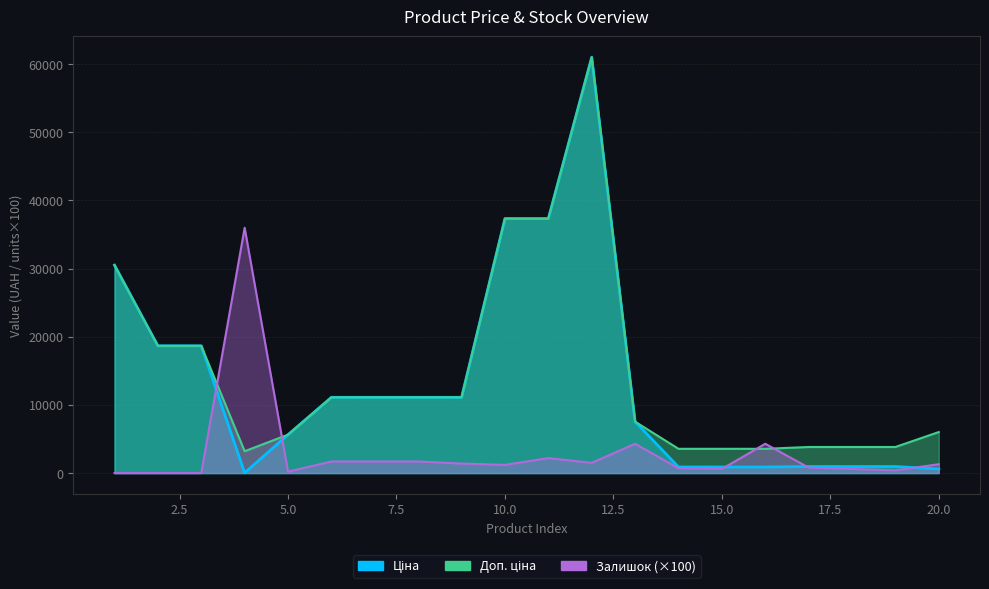

At which category is the sum across all series the highest?

12